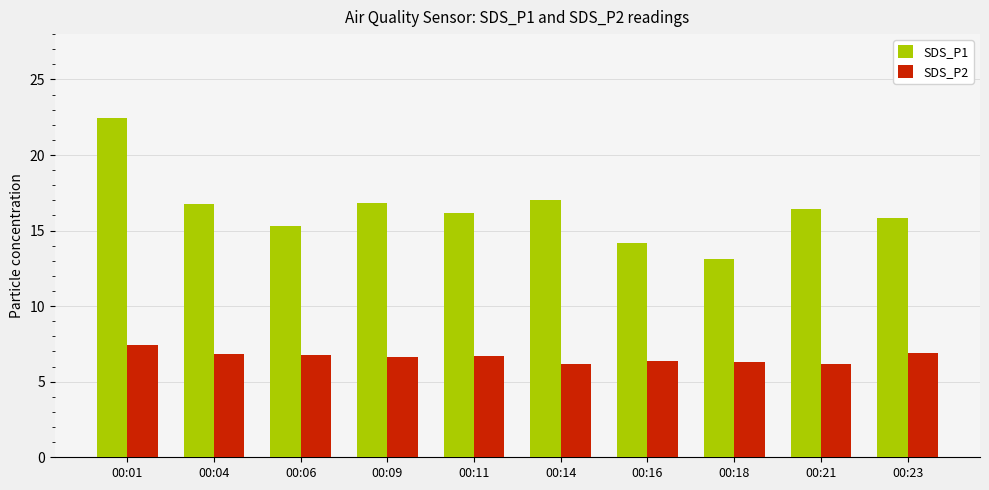

At 00:18, list the series in order from largest to smallest.

SDS_P1, SDS_P2